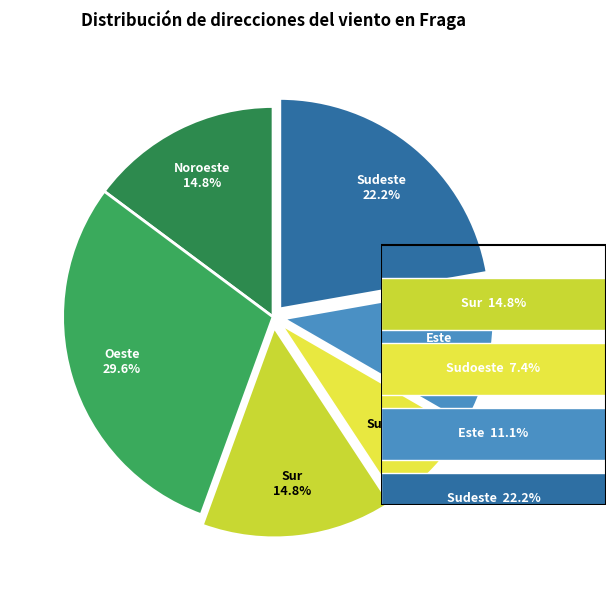

Count the number of slices in the pie.

6